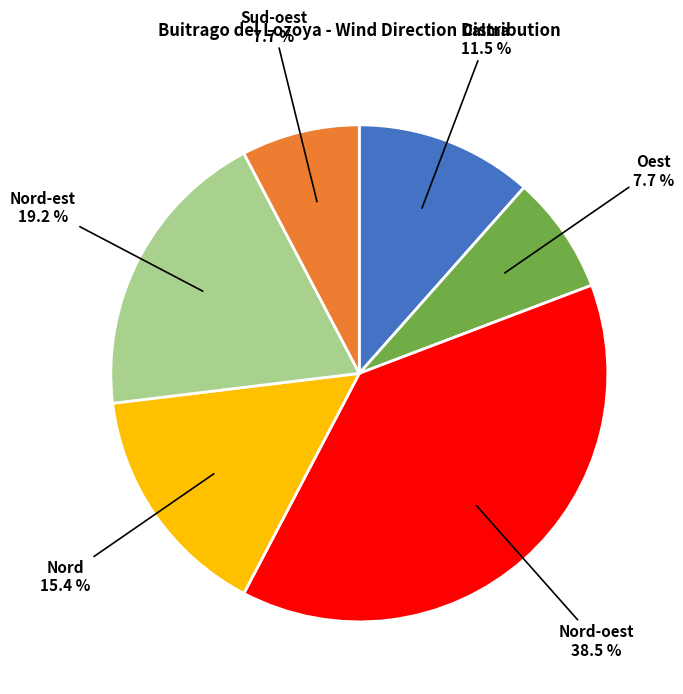

Is there any slice that represents more than half of the pie?

No